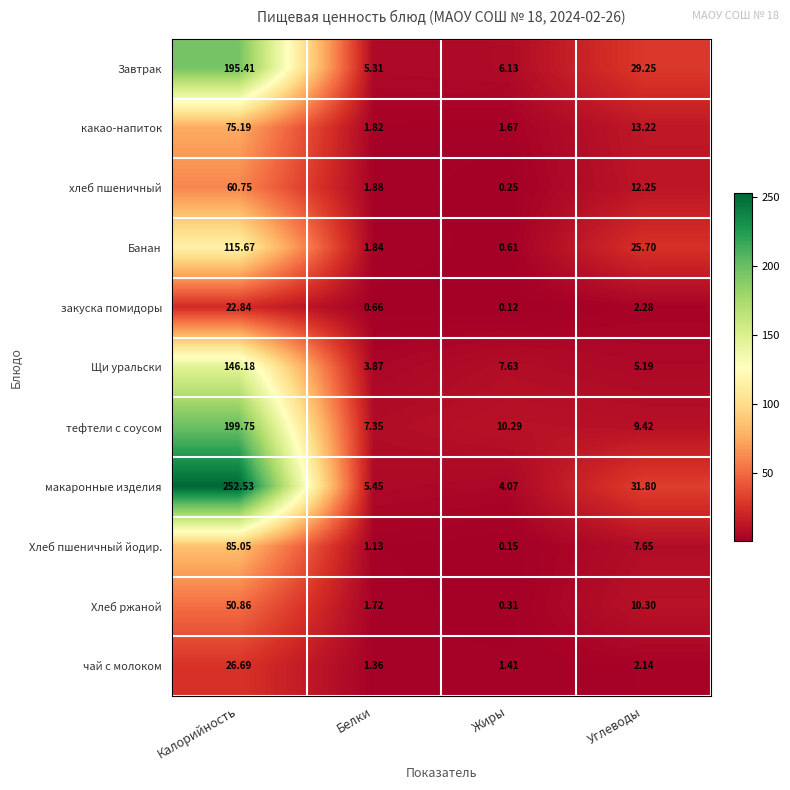

At which label does закуска помидоры reach its peak?

Калорийность